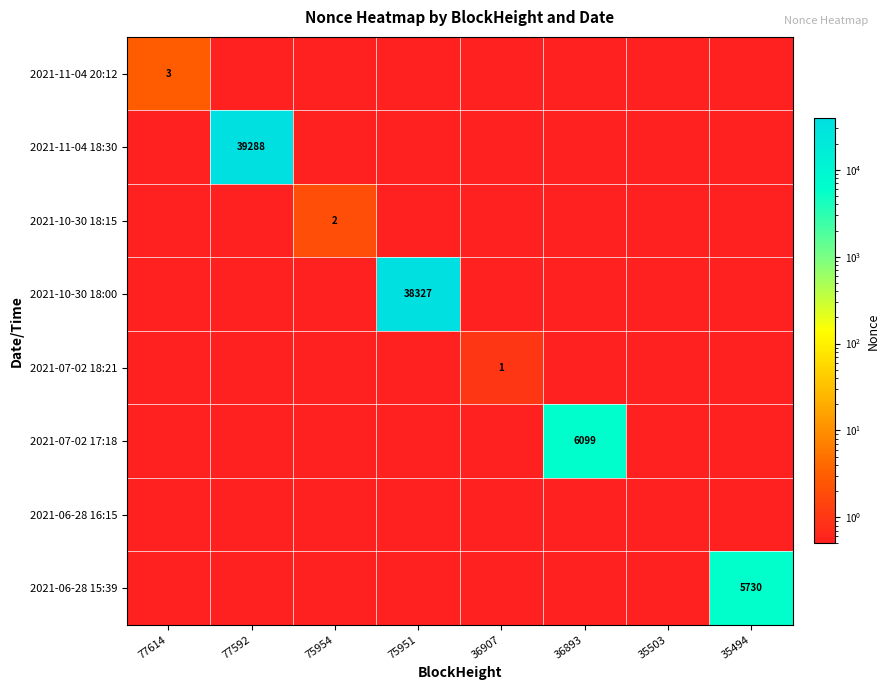

The 2021-06-28 15:39 series shows 5730.0 at 35494. True or false?

True